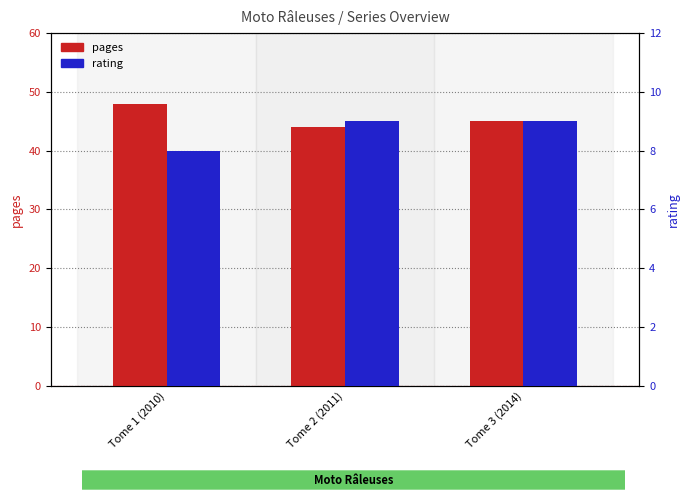

Rank the series by their average value, from lowest to highest.

rating, pages